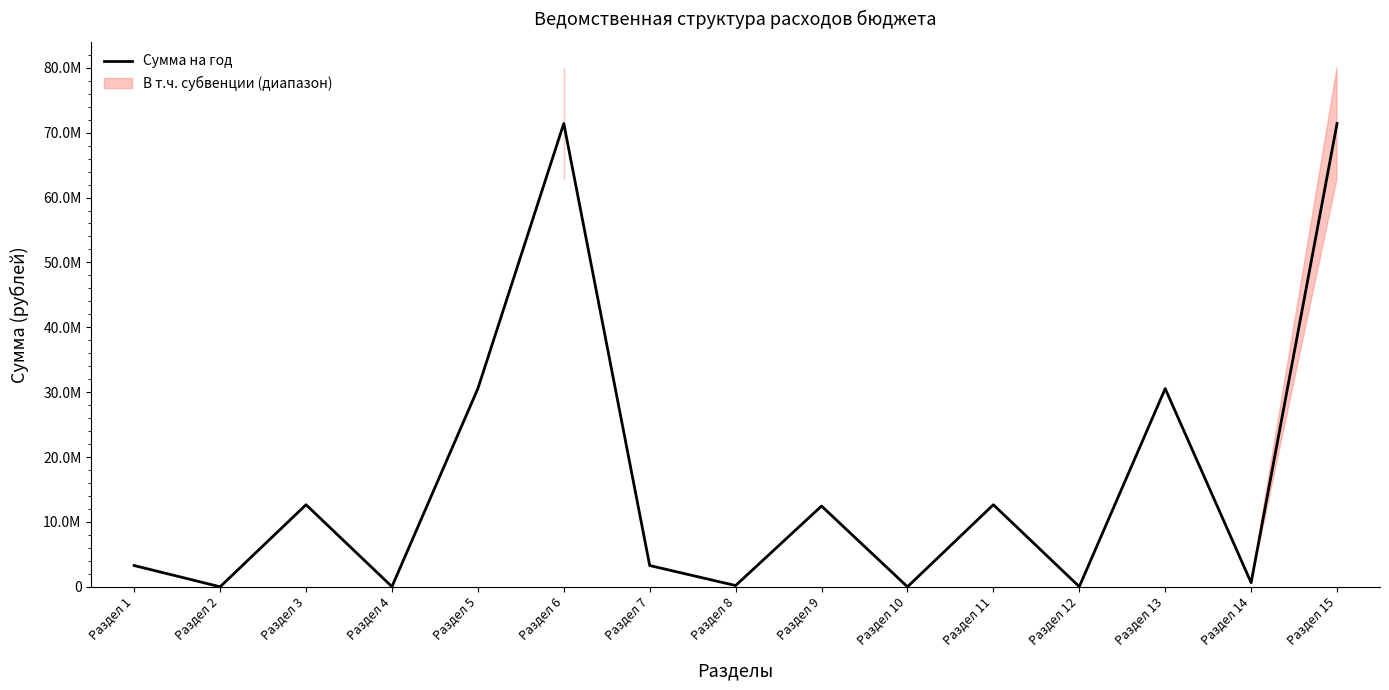

Does the chart display data point markers on the line(s)?

No